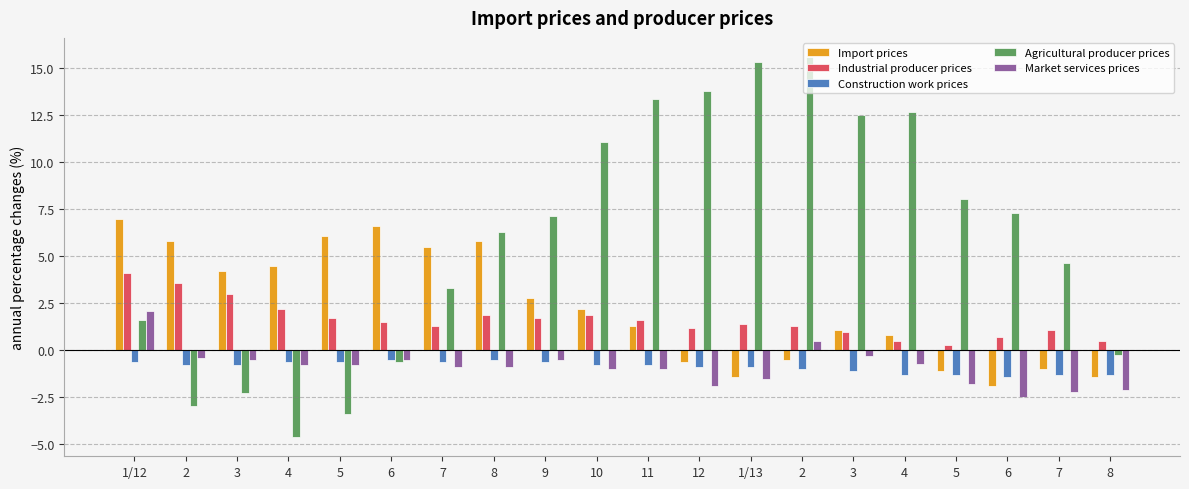

Rank the series at 4 from highest to lowest value.

Import prices, Industrial producer prices, Construction work prices, Market services prices, Agricultural producer prices